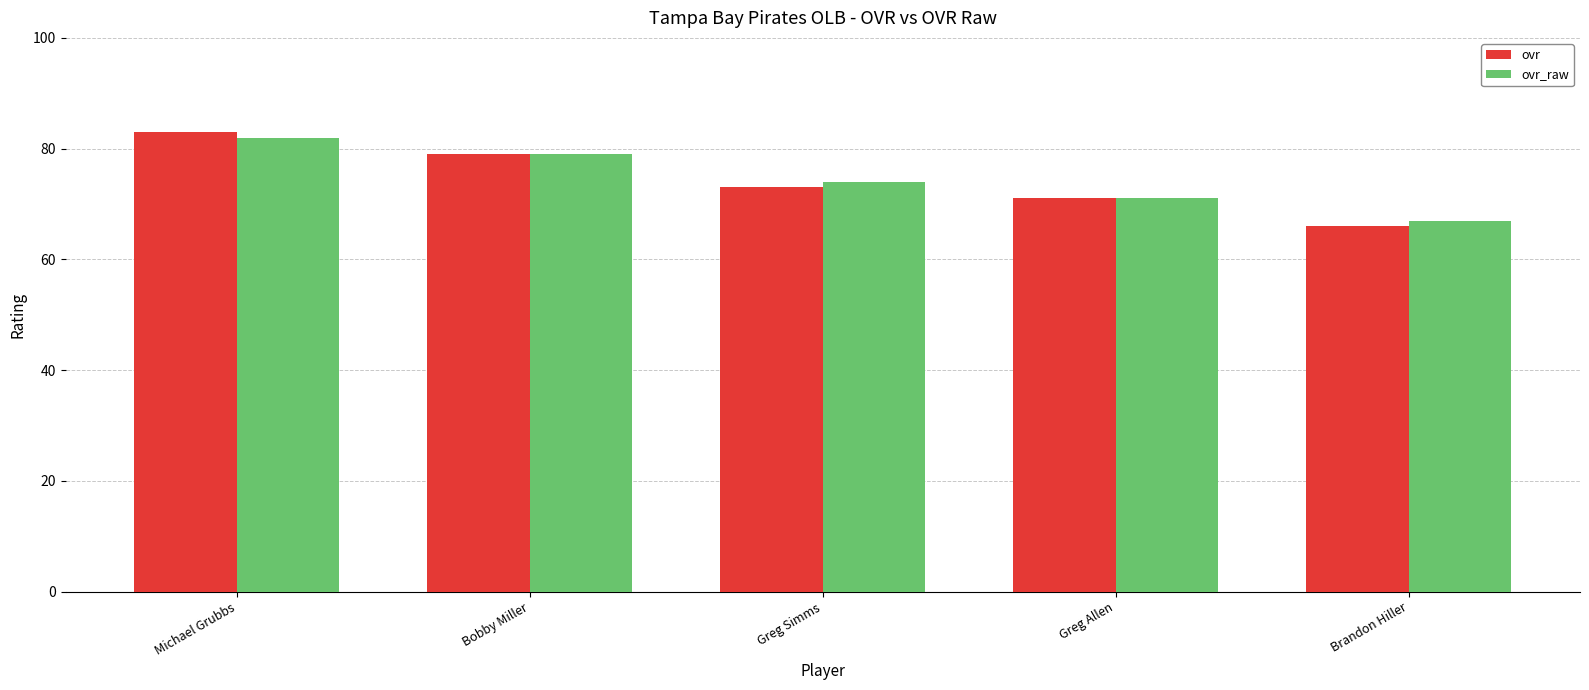

What is the approximate value of ovr at Greg Allen, to the nearest 10?

70